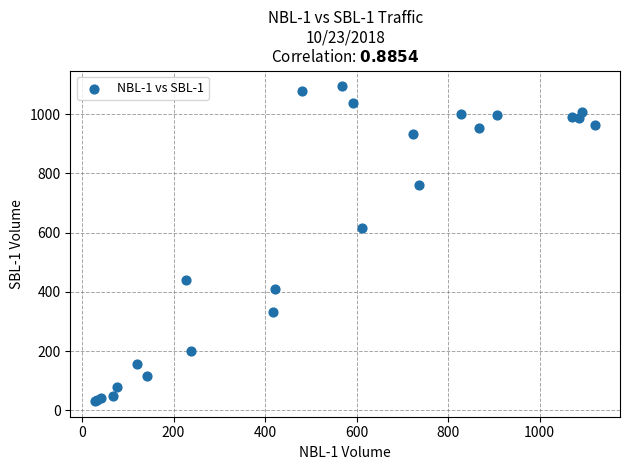

What Y value in the scatter plot is closest to 563?

617